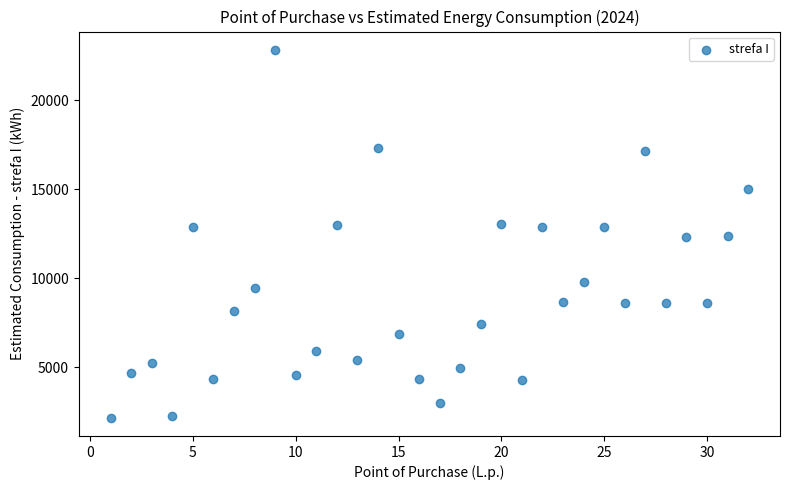

What is the range of Y values (max minus min)?

20657